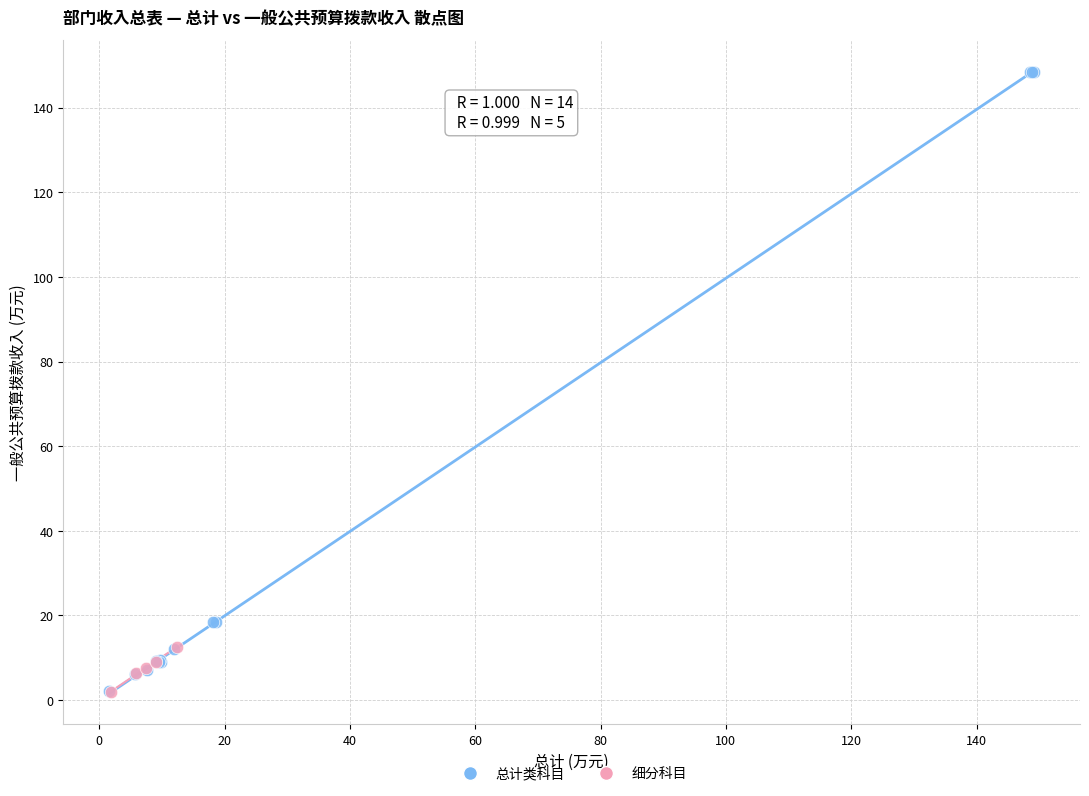

Which series has the largest Y range (max minus min)?

总计类科目